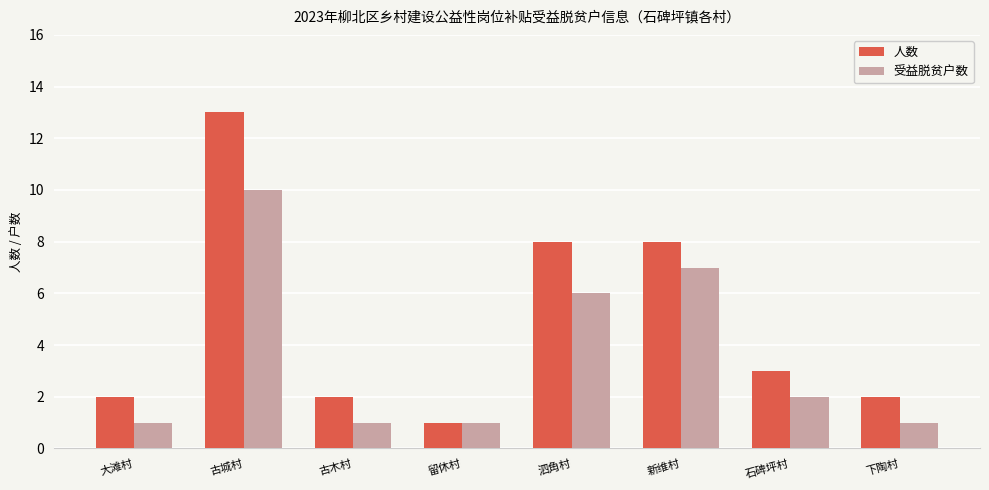

What are all the series names shown in the legend?

人数, 受益脱贫户数